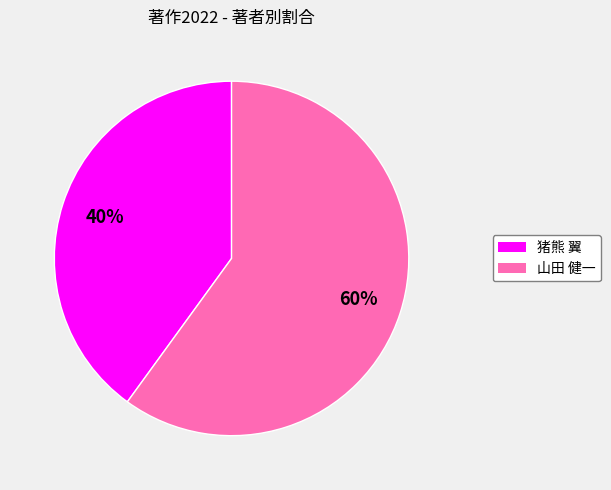

Rank the categories by value from lowest to highest.

猪熊 翼, 山田 健一